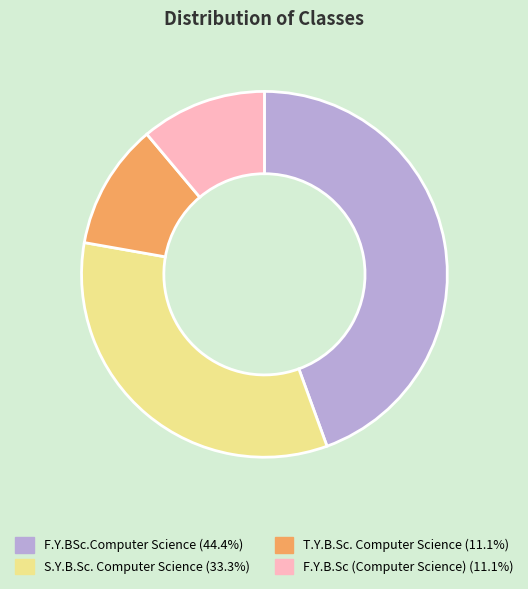

Is there a majority slice in this chart?

No